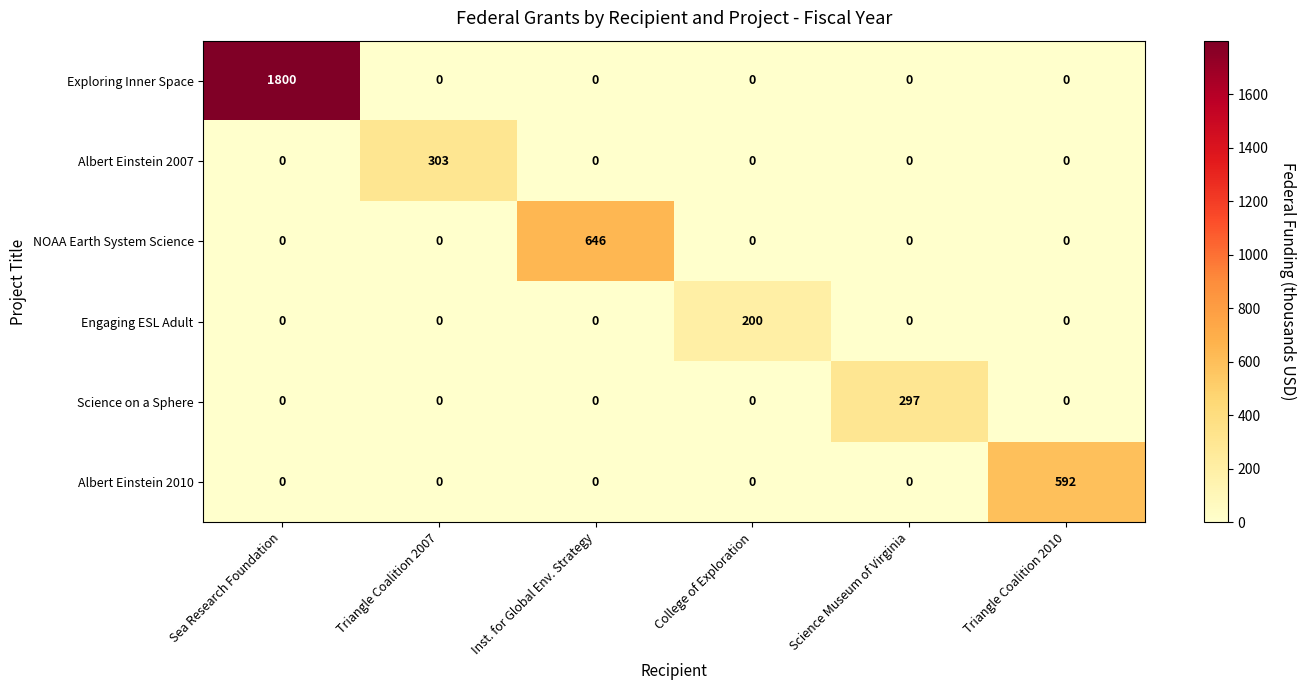

Read the Engaging ESL Adult value at College of Exploration, to the nearest 50.

200